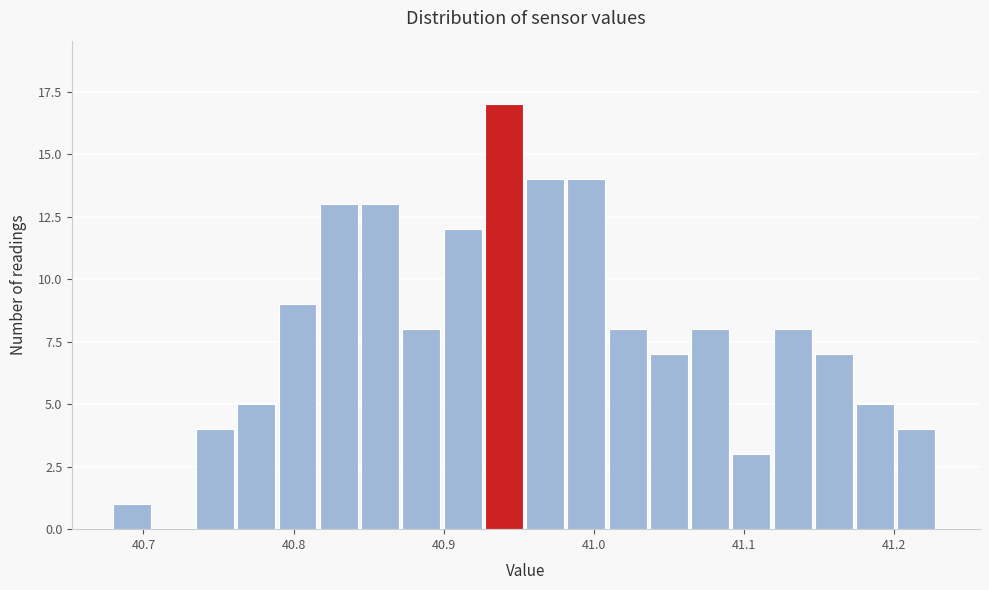

Read against the x-axis, roughly where is the centre of the tallest bar?

40.94